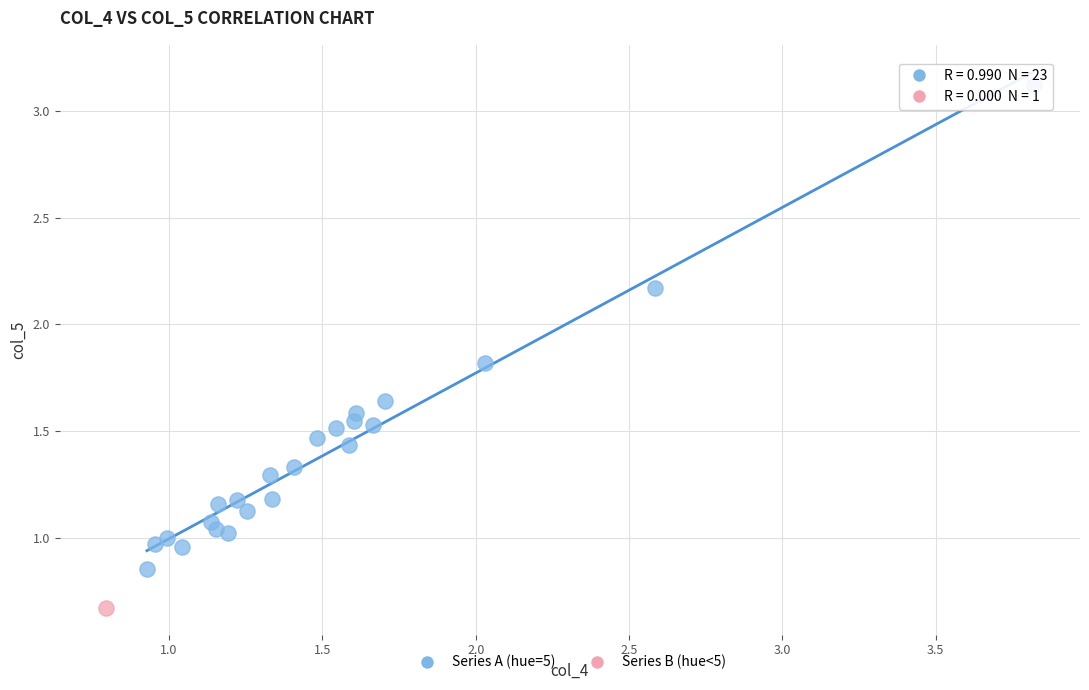

What are all the series names shown in the legend?

Series A (hue=5), Series B (hue<5)